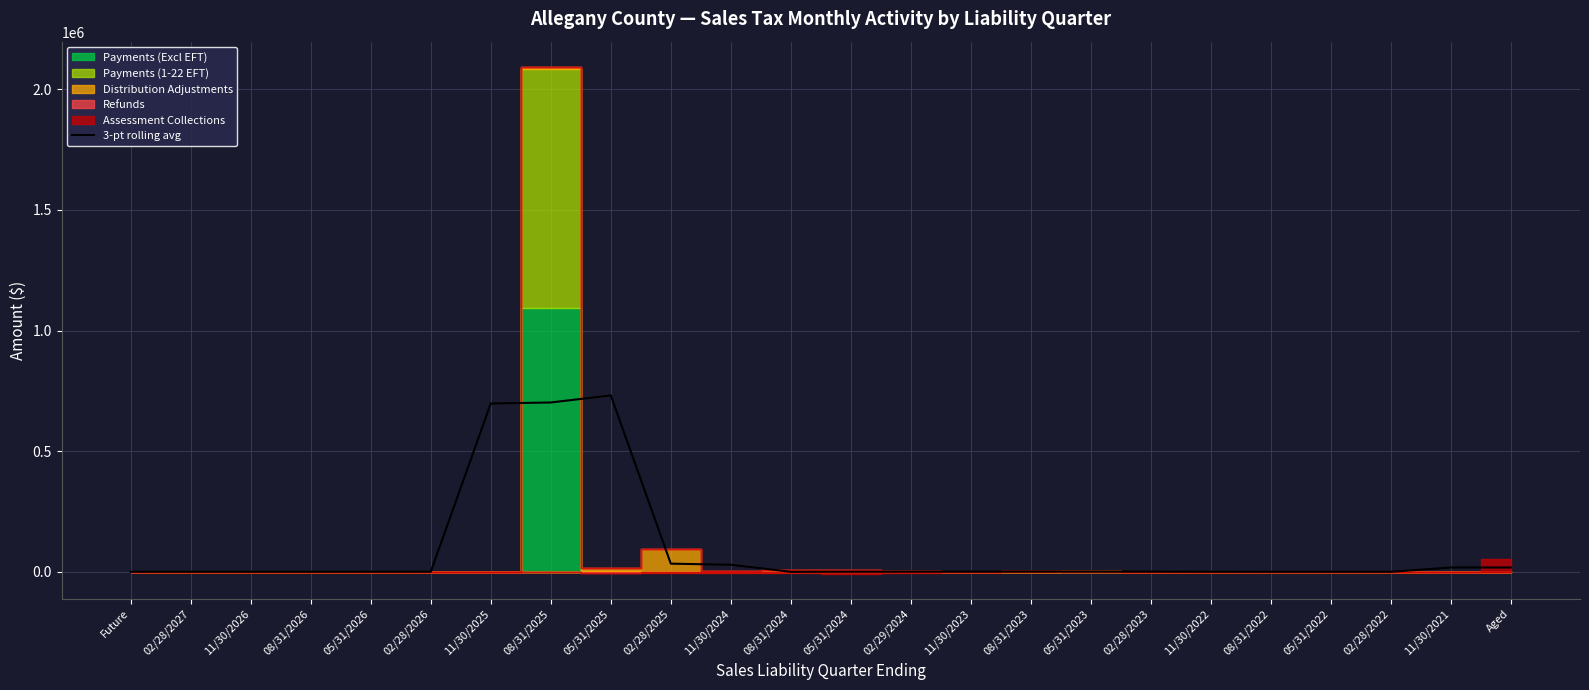

What is the label of the 11th point from the left?

11/30/2024